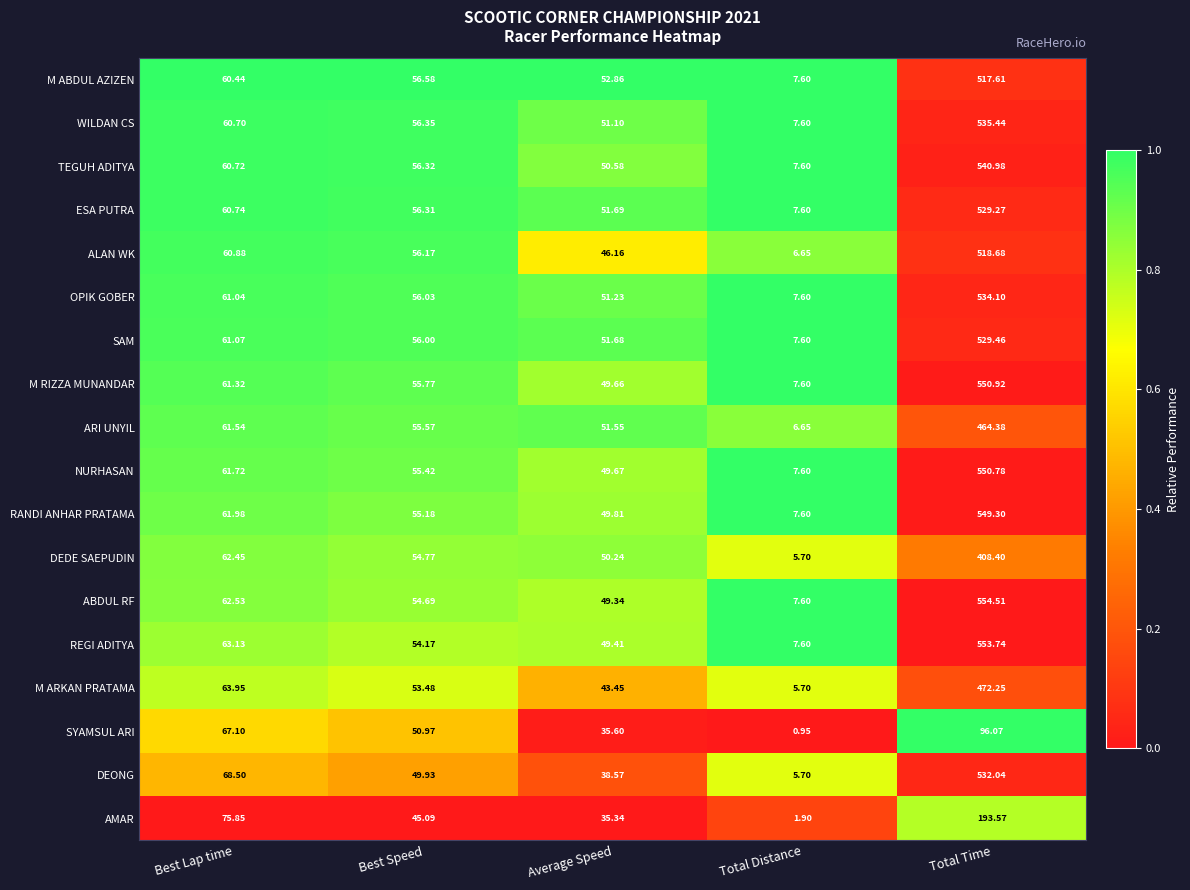

Which series has the largest range (max minus min)?

ABDUL RF